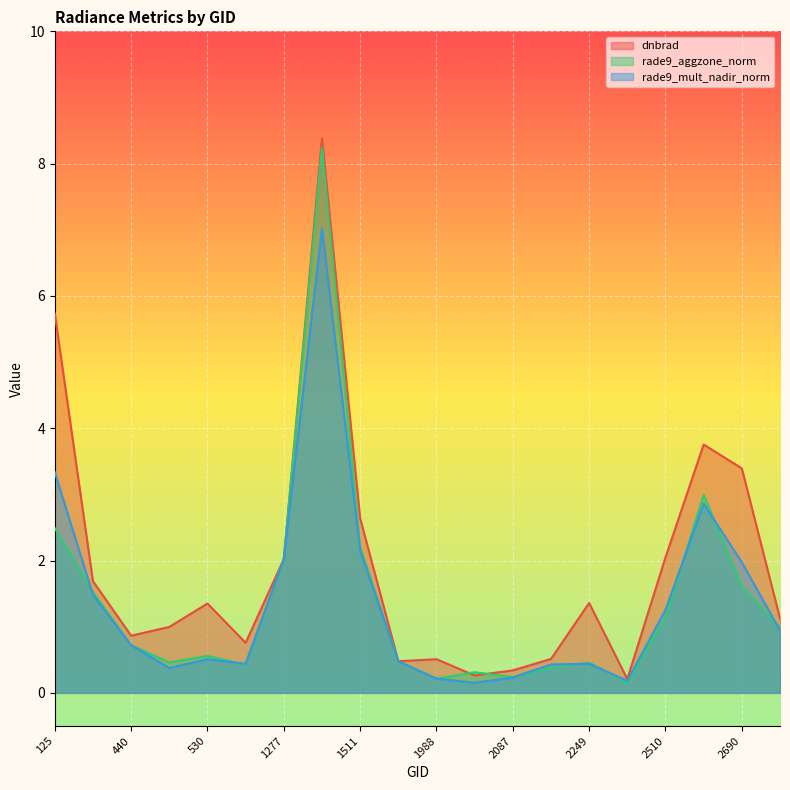

Reading left to right, transcribe all the data shown in this chart.

dnbrad: 5.7	1.7	0.9	1.0	1.4	0.8	2.0	8.4	2.6	0.5	0.5	0.3	0.3	0.5	1.4	0.2	2.0	3.8	3.4	1.1
rade9_aggzone_norm: 2.5	1.5	0.7	0.5	0.6	0.4	2.0	8.2	2.2	0.5	0.2	0.3	0.2	0.4	0.5	0.2	1.1	3.0	1.6	1.0
rade9_mult_nadir_norm: 3.3	1.5	0.7	0.4	0.5	0.4	2.0	7.0	2.2	0.5	0.2	0.2	0.2	0.4	0.4	0.2	1.3	2.9	2.0	0.9